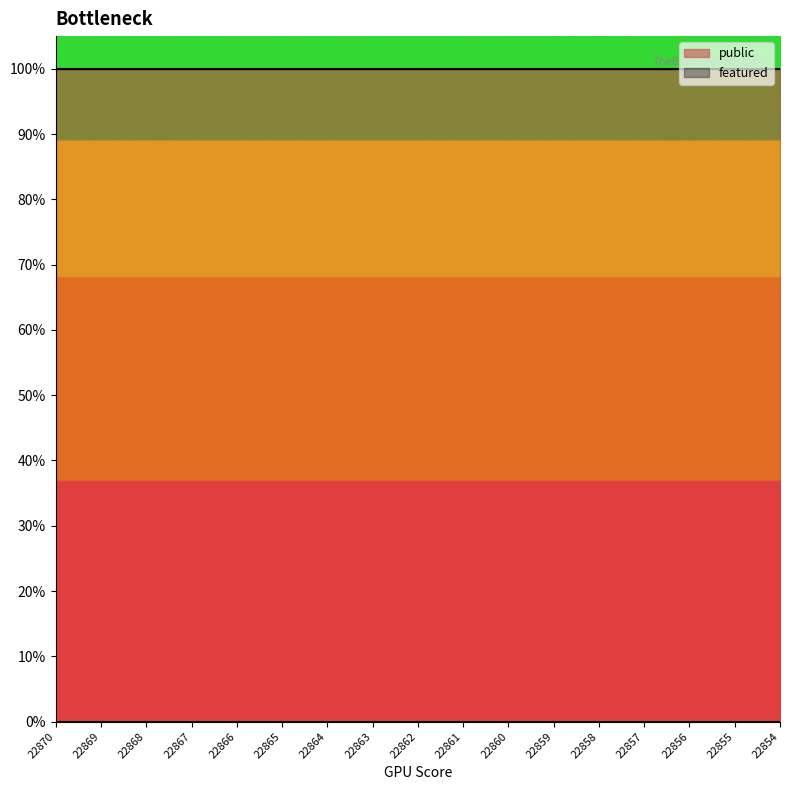

Reading left to right, extract all data points from this chart.

public: 22870=1	22869=1	22868=1	22867=1	22866=1	22865=1	22864=1	22863=1	22862=1	22861=1	22860=1	22859=1	22858=1	22857=1	22856=1	22855=1	22854=1
featured: 22870=0	22869=0	22868=0	22867=0	22866=0	22865=0	22864=0	22863=0	22862=0	22861=0	22860=0	22859=0	22858=0	22857=0	22856=0	22855=0	22854=0